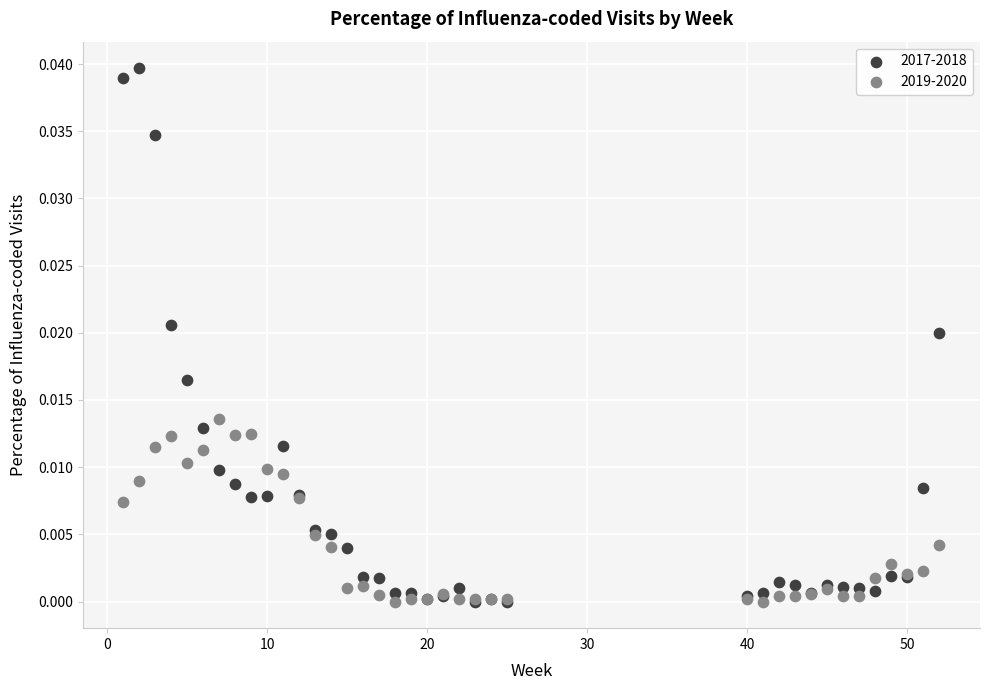

Which series has the largest Y range (max minus min)?

2017-2018